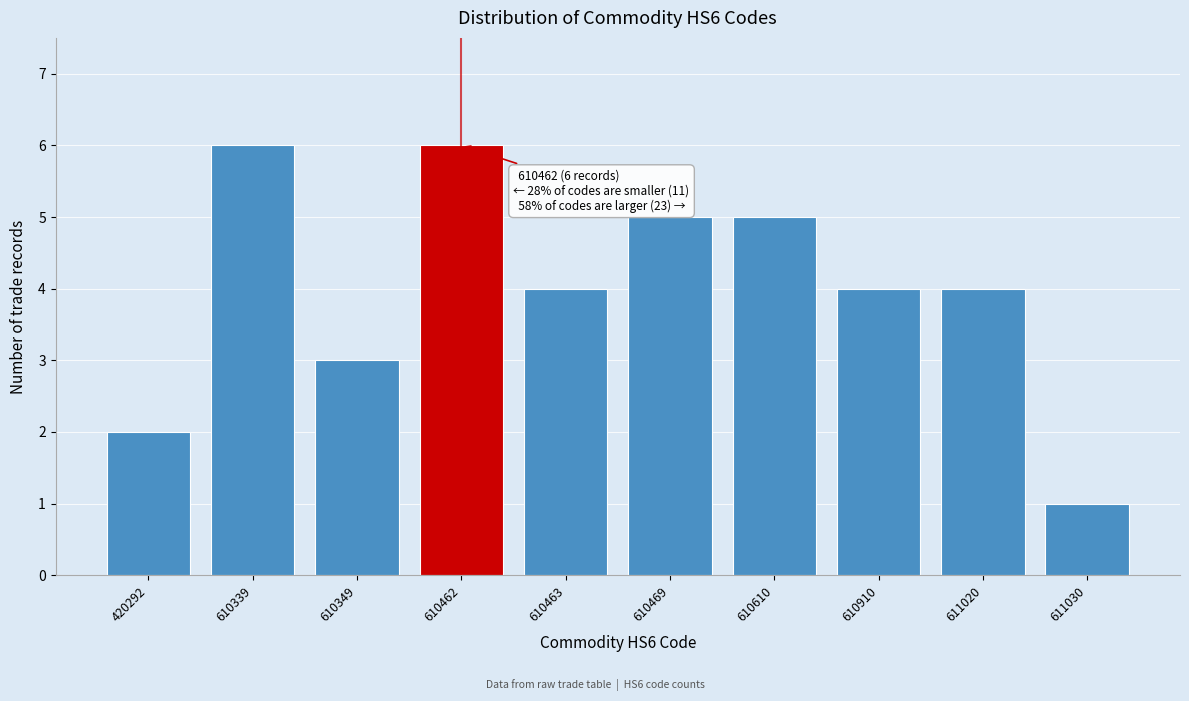

Reading left to right, list all the values displayed in this chart.

2	6	3	6	4	5	5	4	4	1